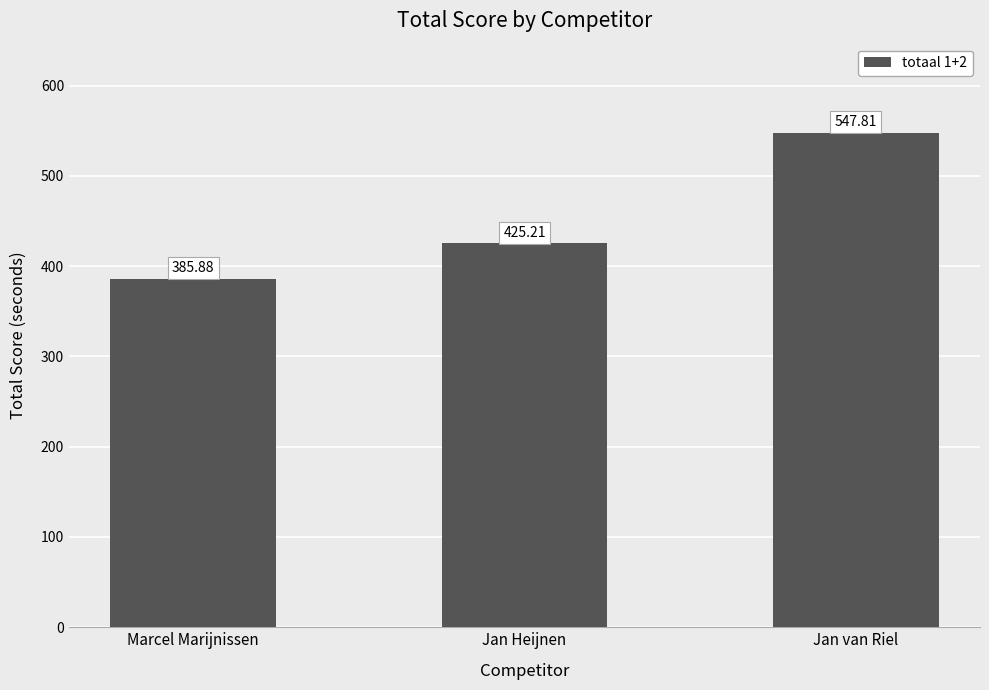

Rank the categories by value from highest to lowest.

Jan van Riel, Jan Heijnen, Marcel Marijnissen